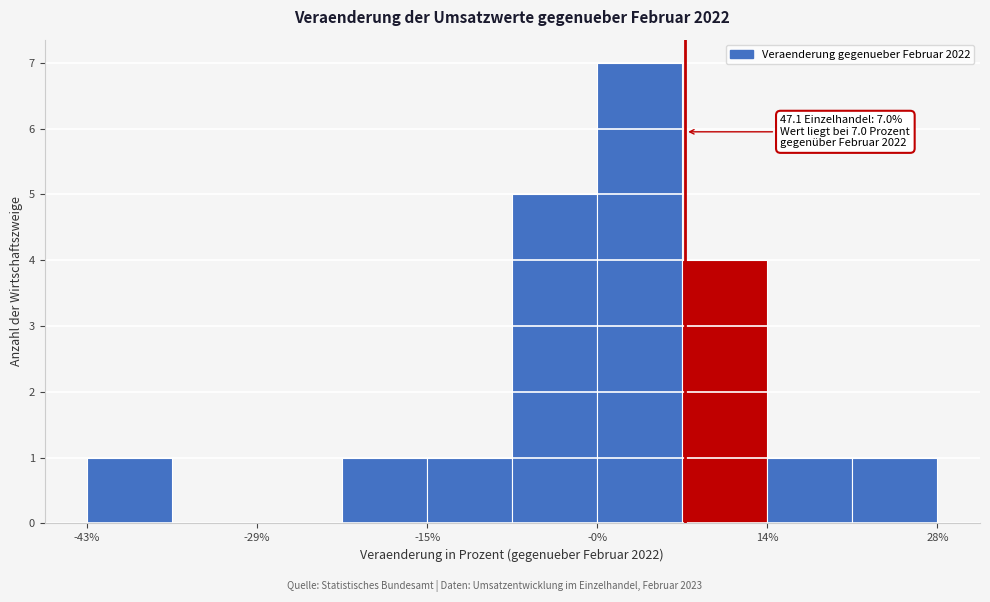

Read against the x-axis, roughly where is the centre of the tallest bar?

4